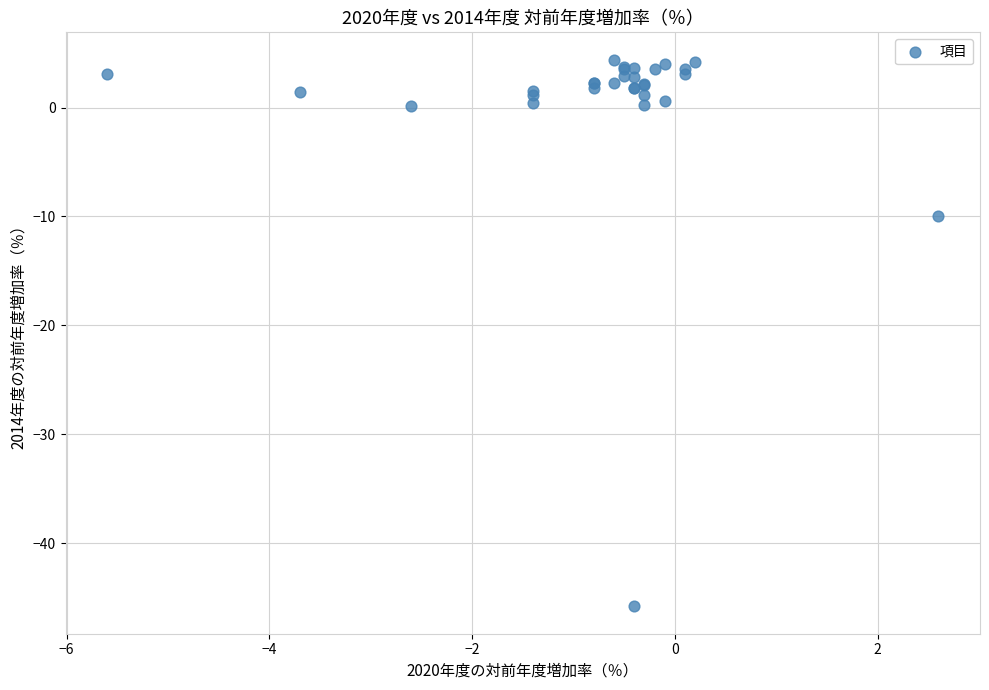

What Y value in the scatter plot is closest to -20?

-10.0